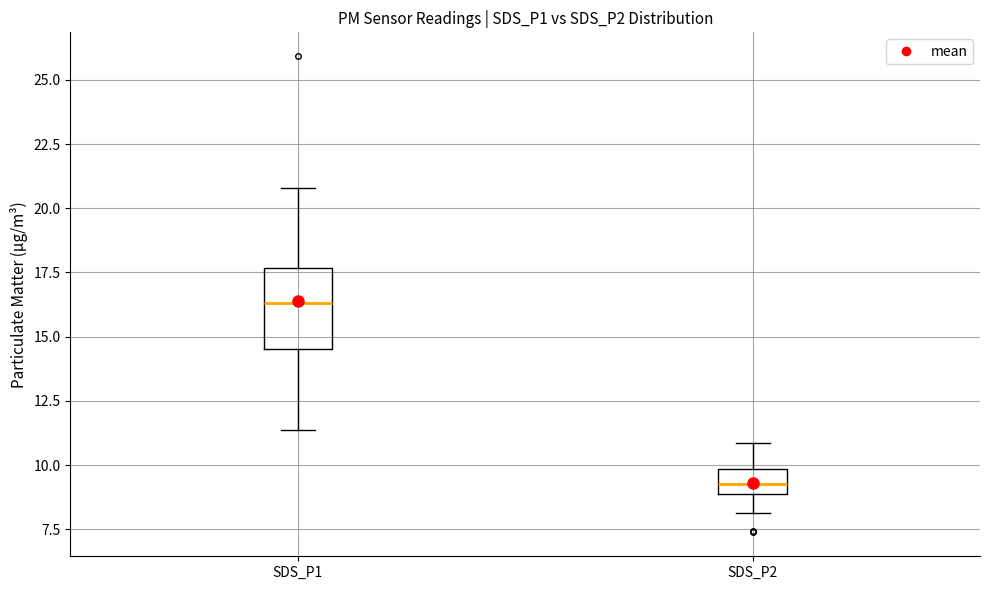

Reading left to right, read every box against the y-axis: the position of its median line, the range the box covers, and the ends of its whiskers. The values are not printed on the chart, so give them approximately, as read against the axis.

SDS_P1: median 16.5, box 14.5 to 17.5, whiskers 11.5 to 21.0
SDS_P2: median 9.5, box 9.0 to 10.0, whiskers 8.0 to 11.0